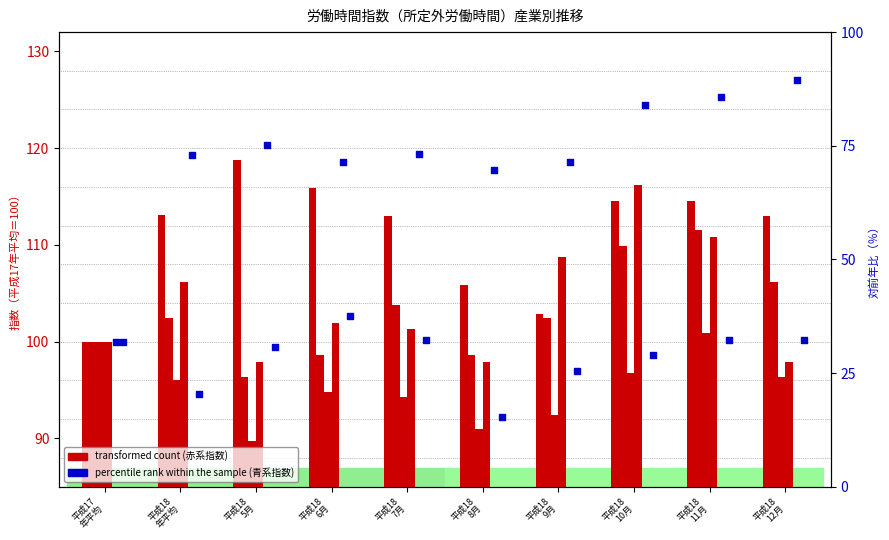

At how many categories does at least one series exceed 125?

2